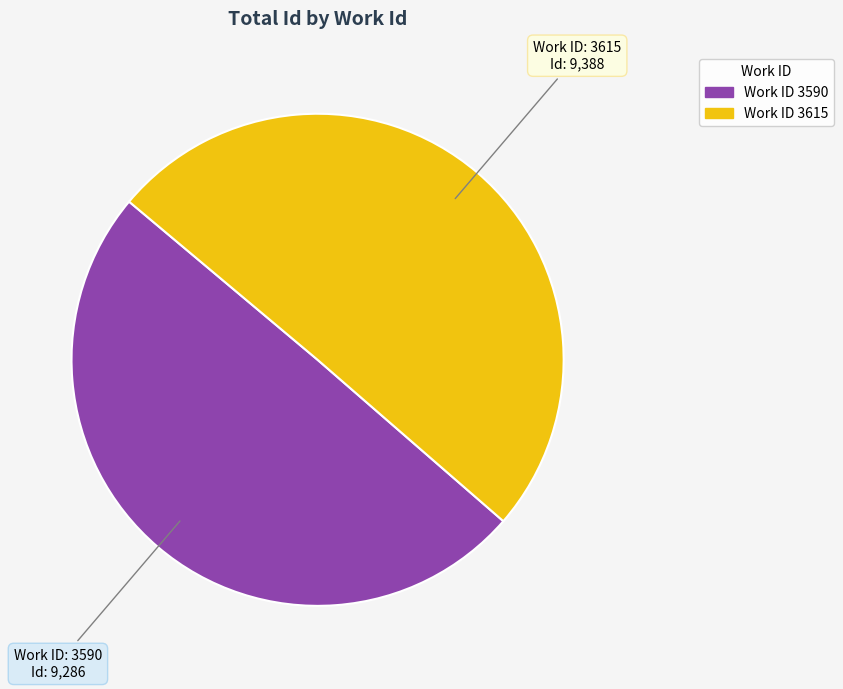

Is there a majority slice in this chart?

Yes